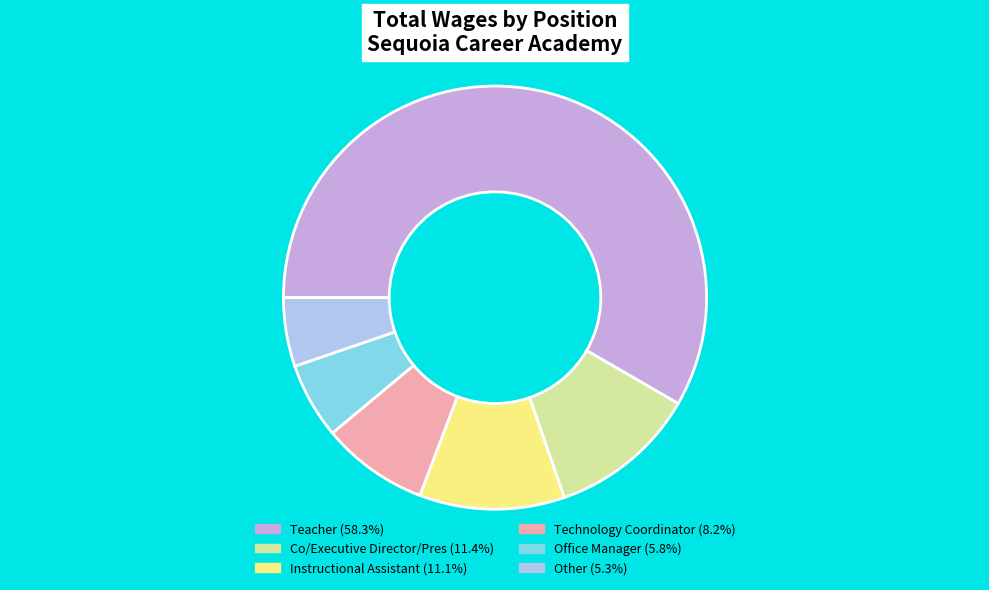

Which has a higher value, Co/Executive Director/Pres or Technology Coordinator?

Co/Executive Director/Pres